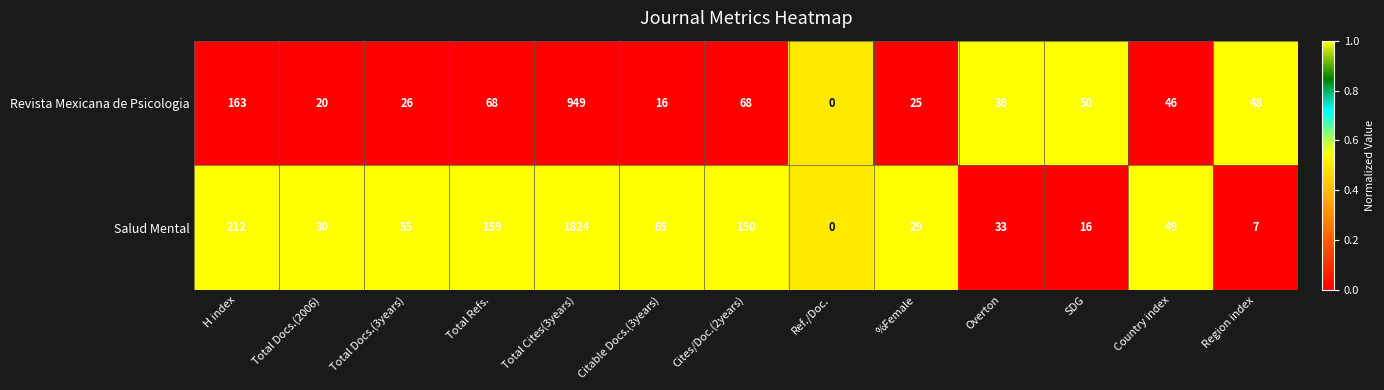

How many categories are shown in the chart?

13